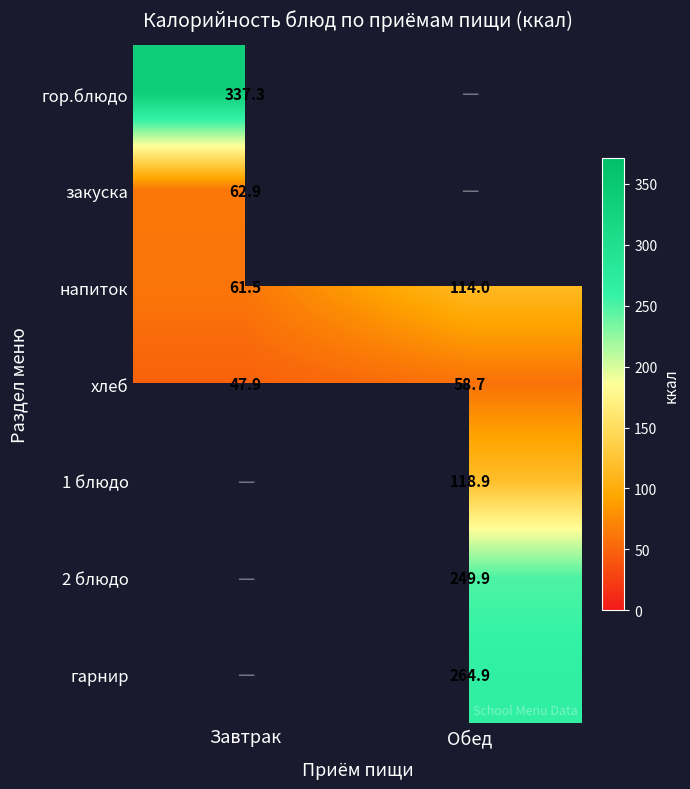

At how many categories does at least one series exceed 51?

2